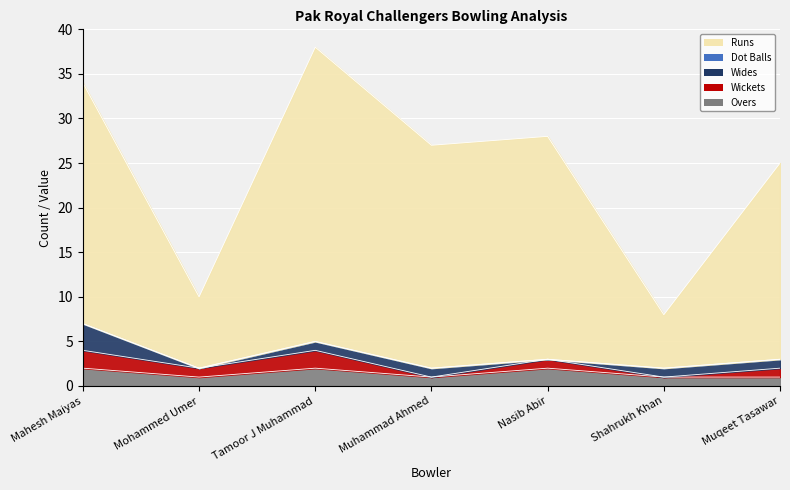

Between Tamoor J Muhammad and Muhammad Ahmed, which series saw the biggest shift?

Runs